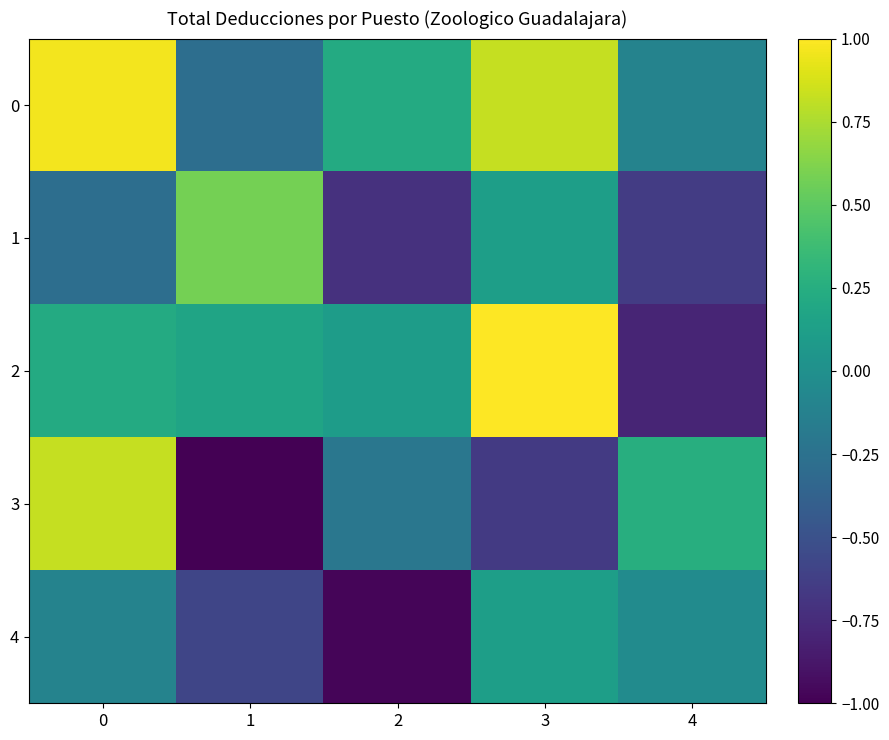

Between 0 and 3, which series saw the biggest shift?

3